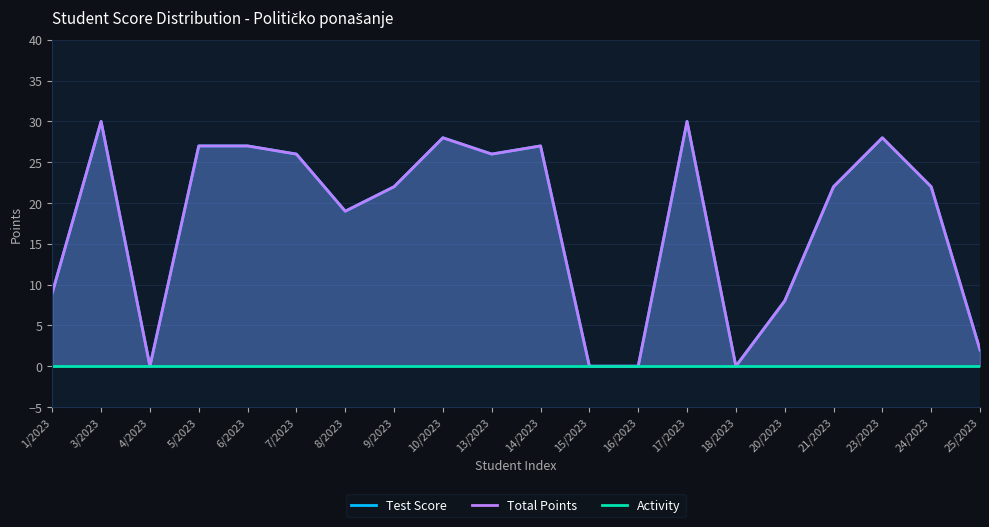

What position from the left is 20/2023?

16